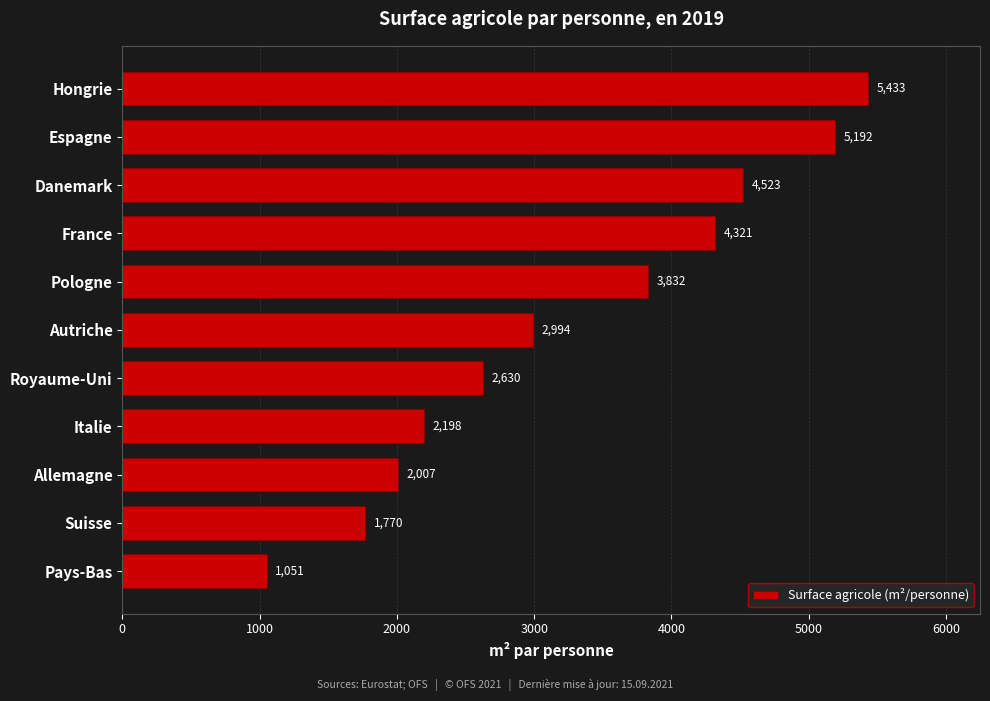

What is the sum of the values at Royaume-Uni and Danemark?

7153.0